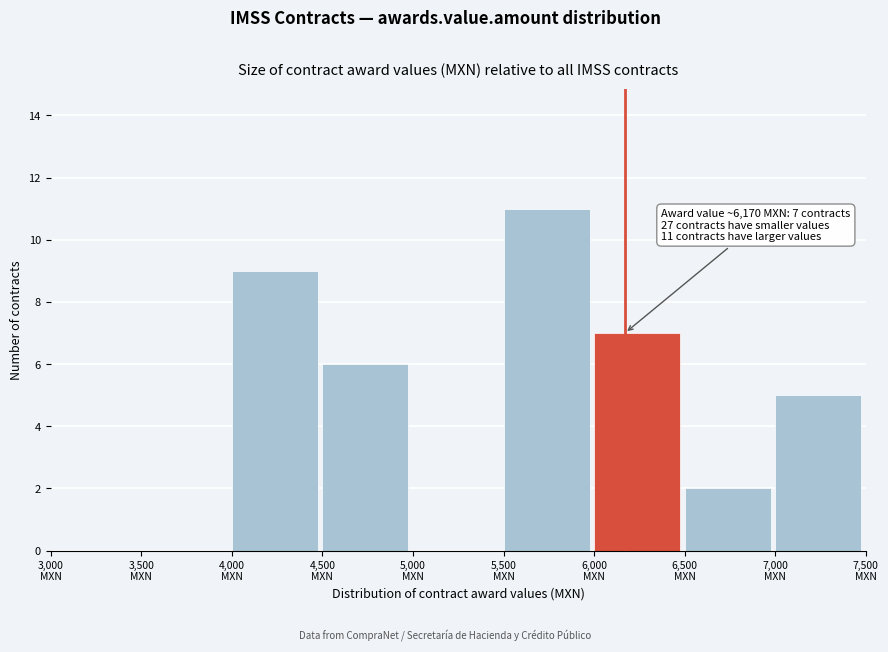

Which range on the x-axis has the tallest bar?

5500 to 6000